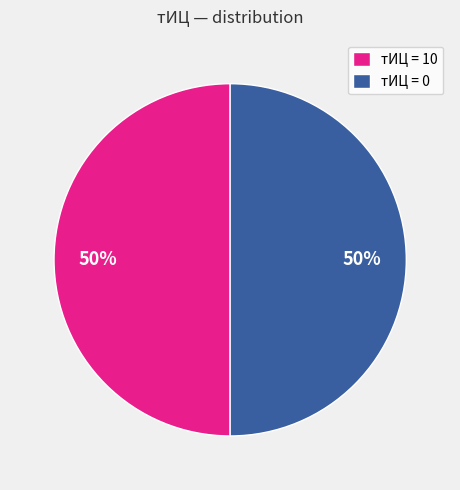

How many segments does this pie chart have?

2